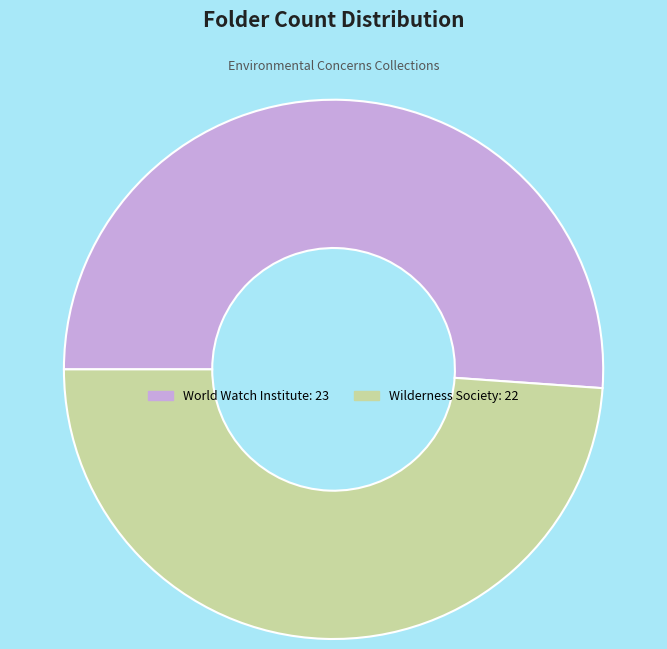

Is World Watch Institute the majority of the pie?

Yes